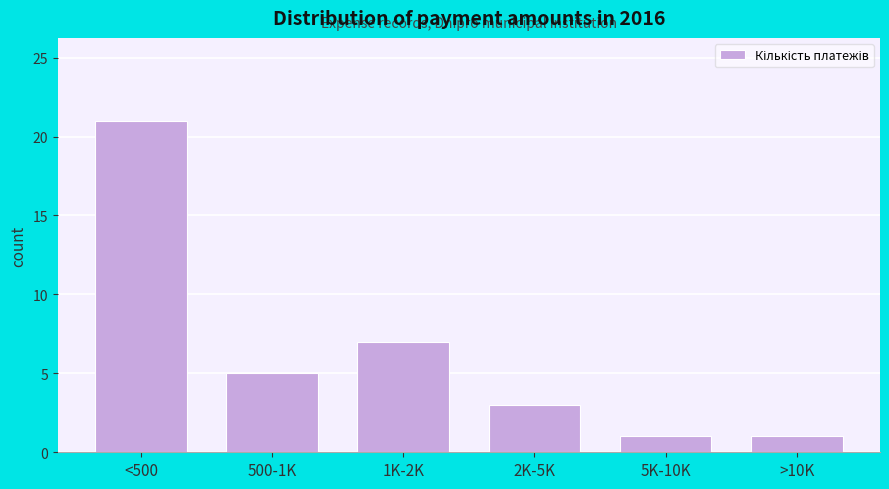

Reading left to right, list all the values displayed in this chart.

<500=21	500-1K=5	1K-2K=7	2K-5K=3	5K-10K=1	>10K=1